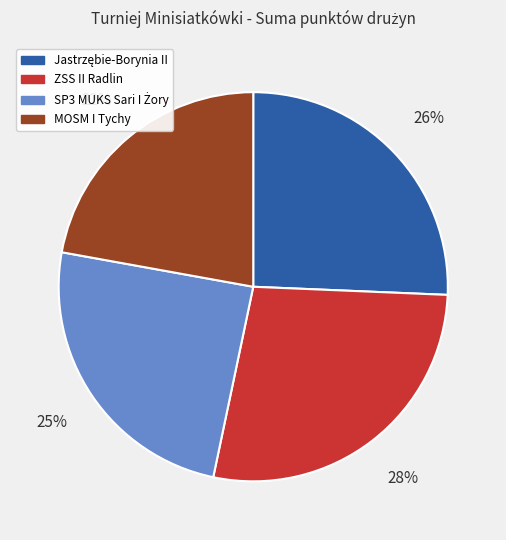

To the nearest percent, what is the combined percentage of MOSM I Tychy and ZSS II Radlin?

50%